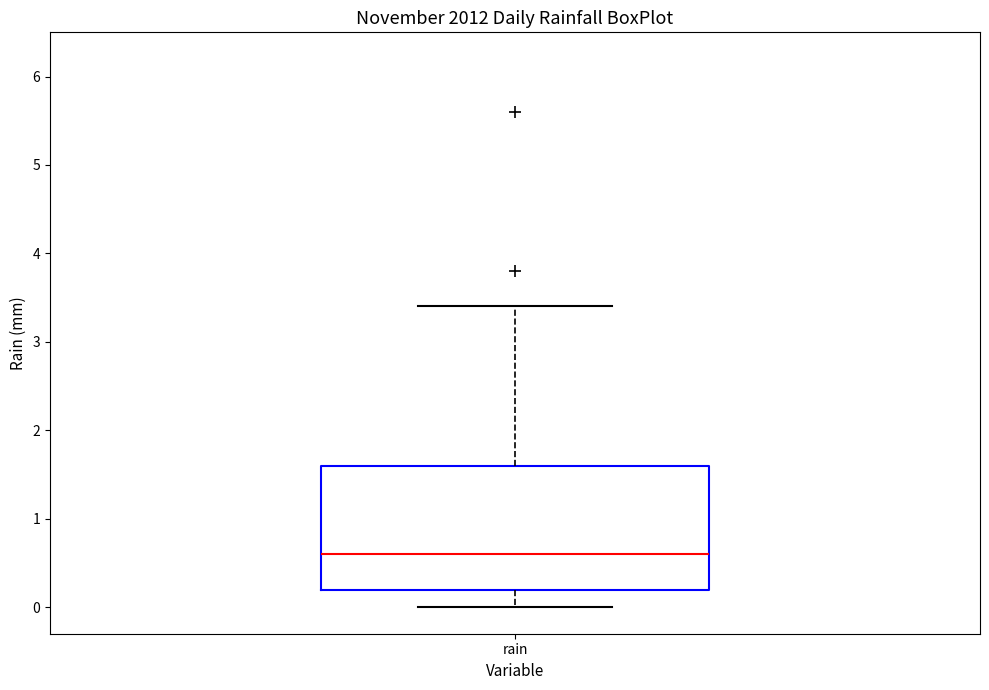

Where does the median line of the box for rain sit on the y-axis? The values are not printed on the chart, so give them approximately, as read against the axis.

0.6